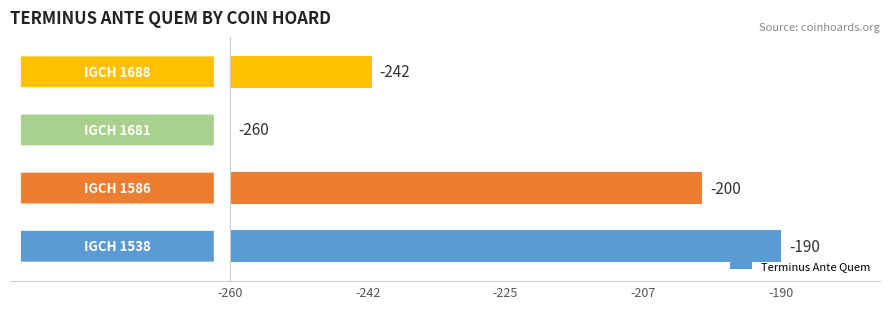

Between -260 and -207, which is larger?

-260